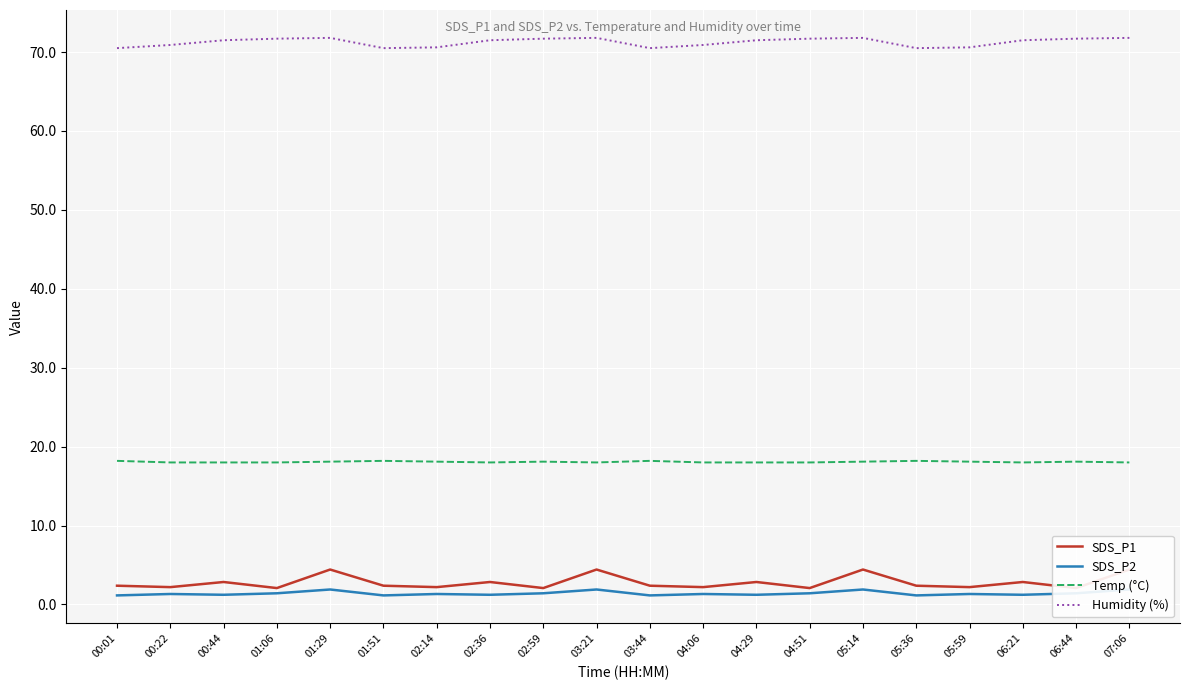

True or false: Temp (°C) and SDS_P1 cross at least once.

False